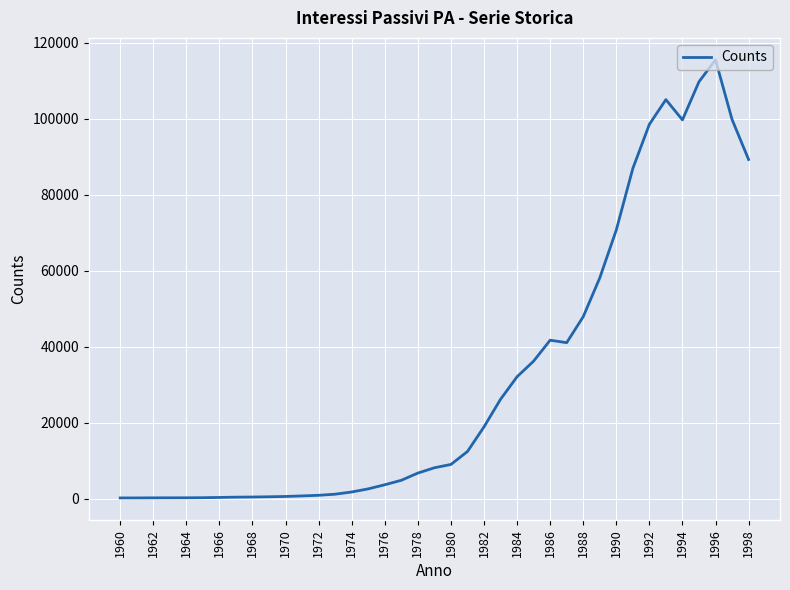

What is the maximum value shown in the chart?

115523.0